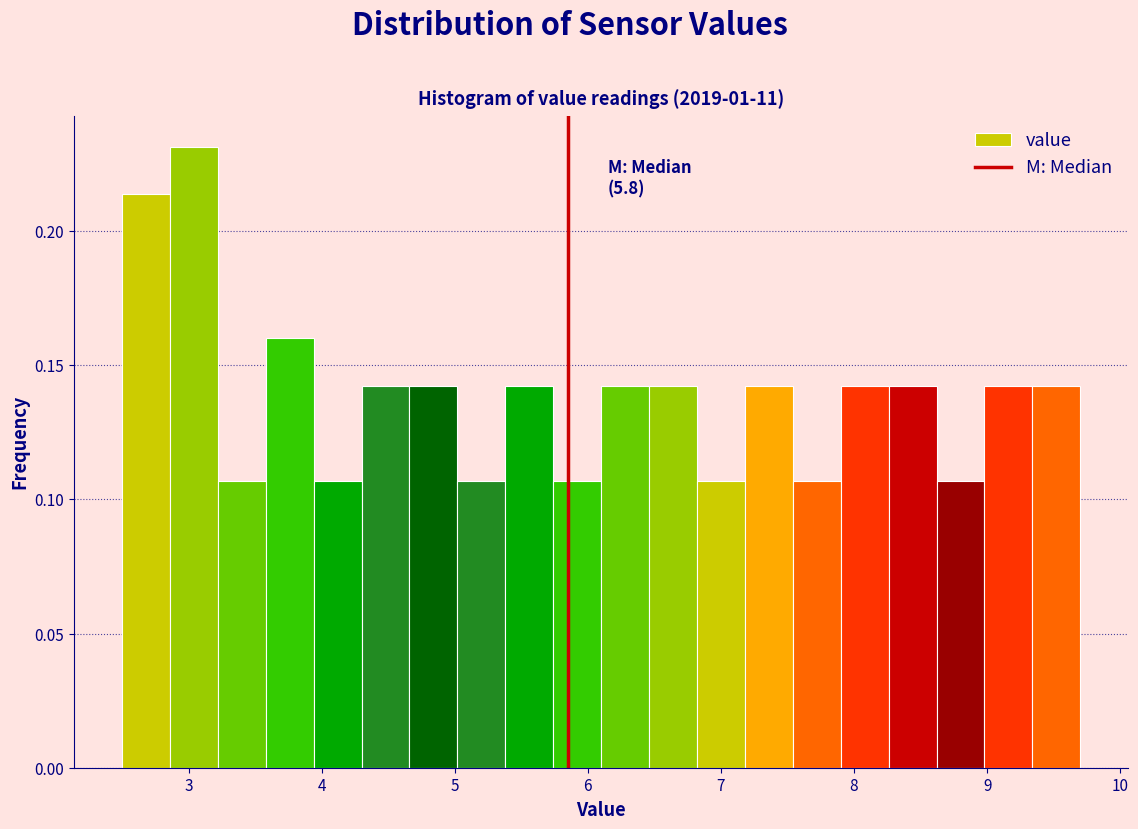

Around what value on the x-axis is the tallest bar? Give the approximate position of its centre, as read against the axis.

3.0